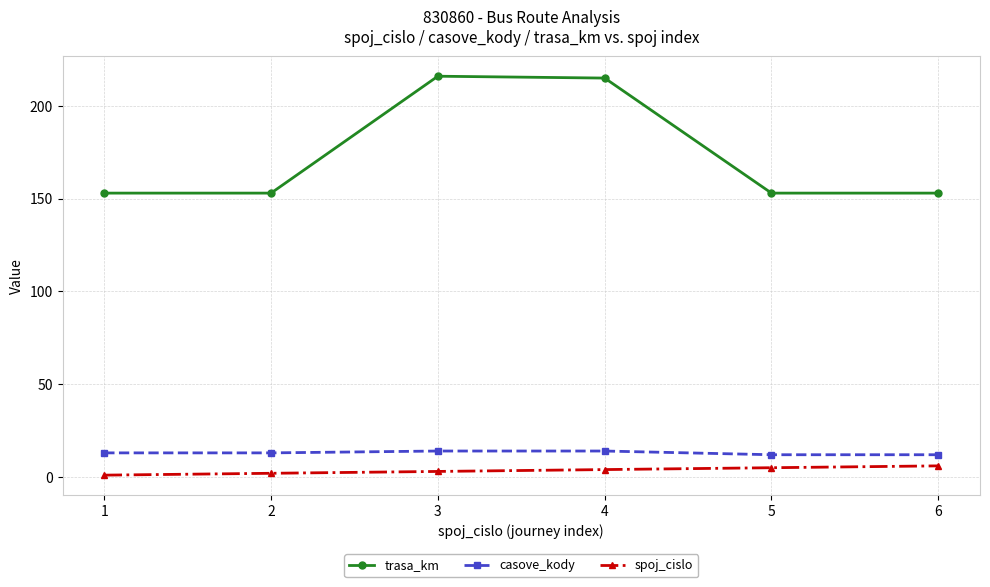

Which series changed the most between 2 and 3?

trasa_km